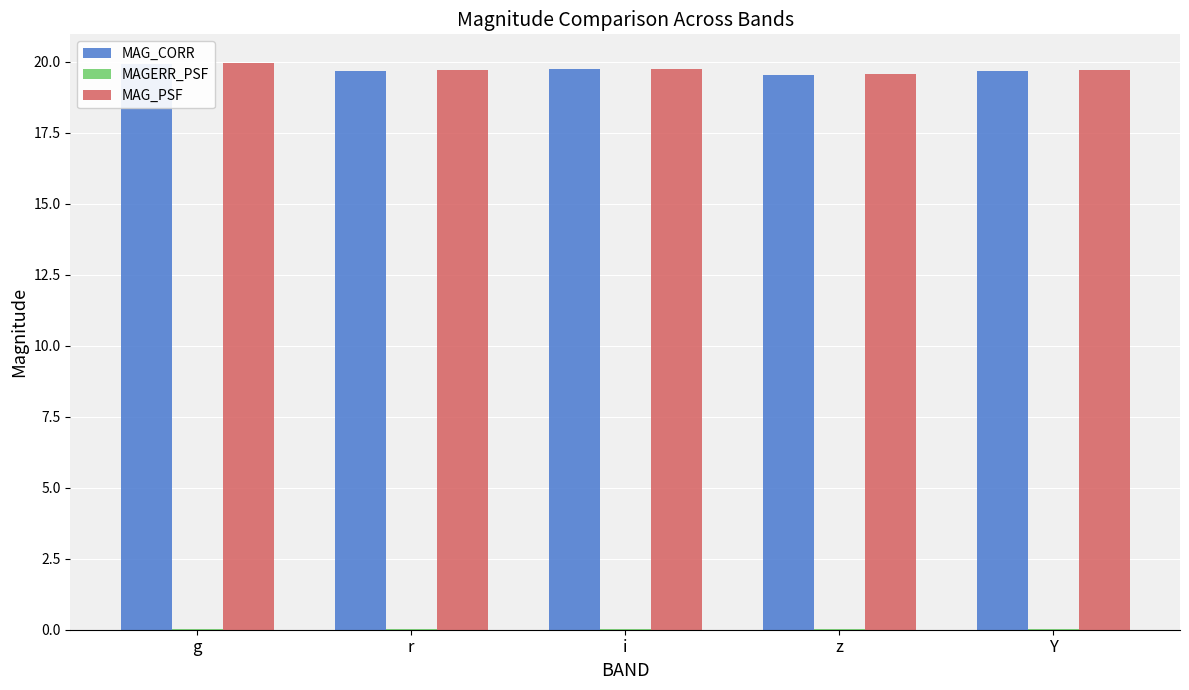

Is it true that MAGERR_PSF equals 0.0 at r?

False